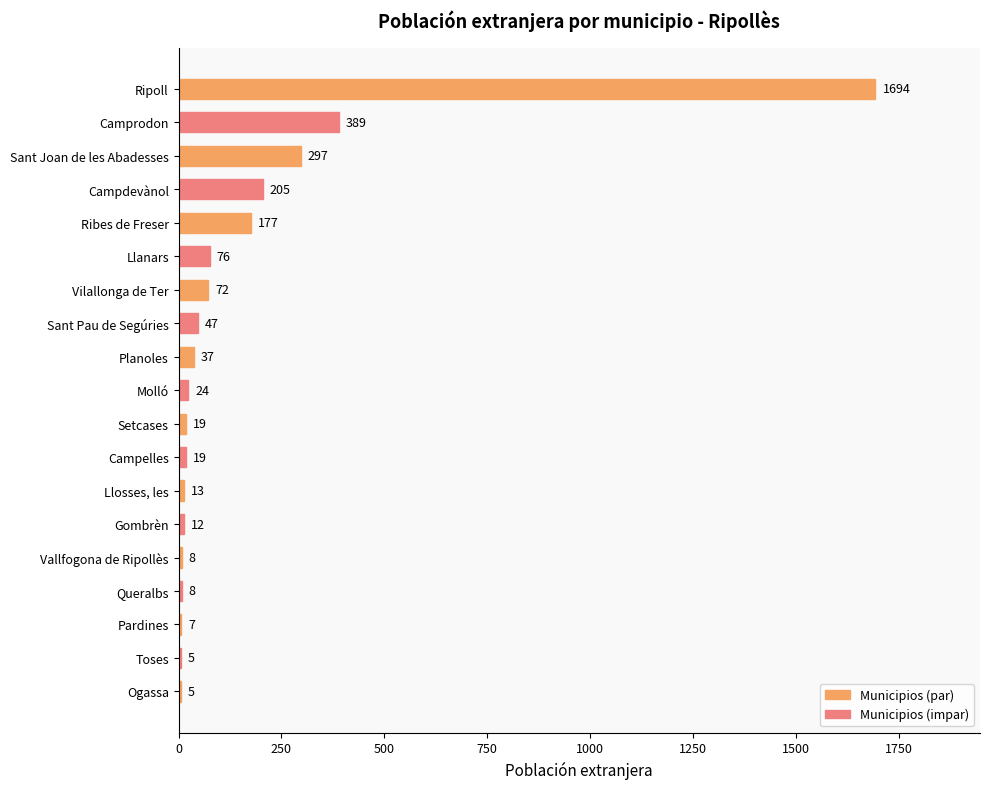

The value at Toses is 5. True or false?

True